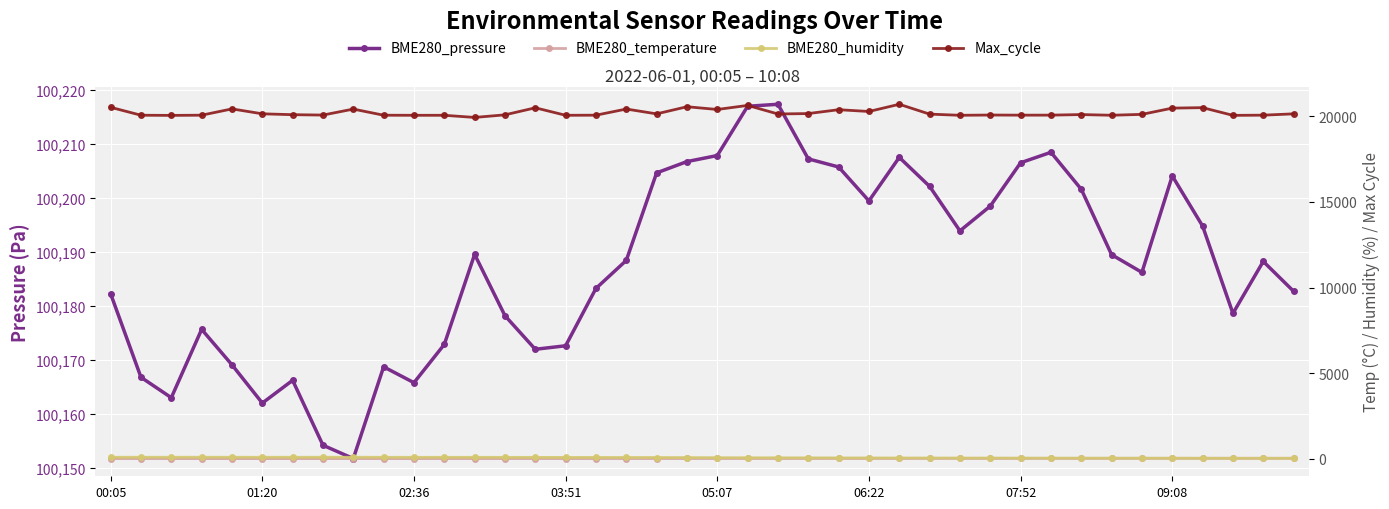

Which series changed the most between 02:36 and 9?

Max_cycle